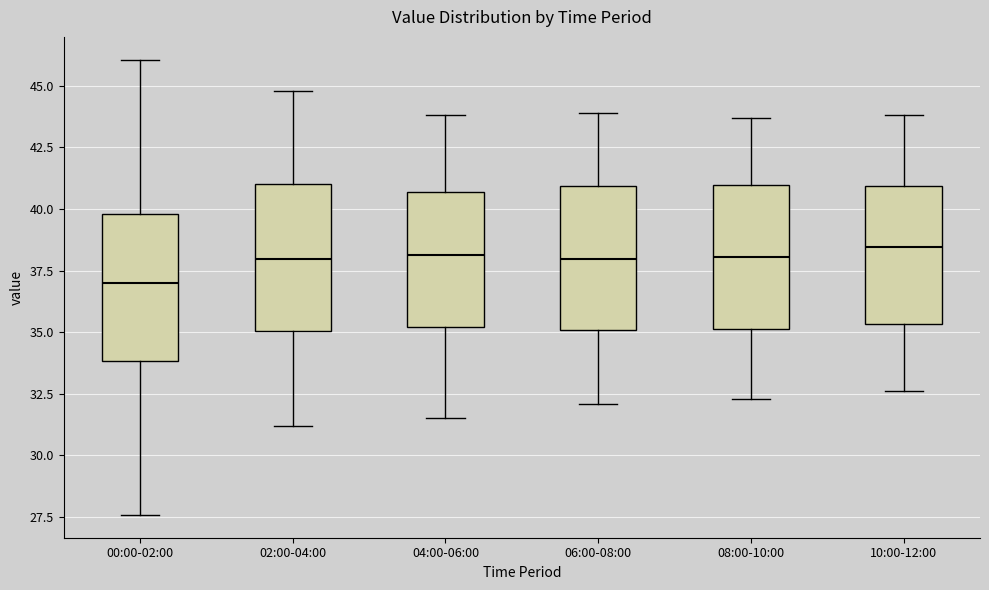

Where does the median line of the box for 04:00-06:00 sit on the y-axis? The values are not printed on the chart, so give them approximately, as read against the axis.

38.0